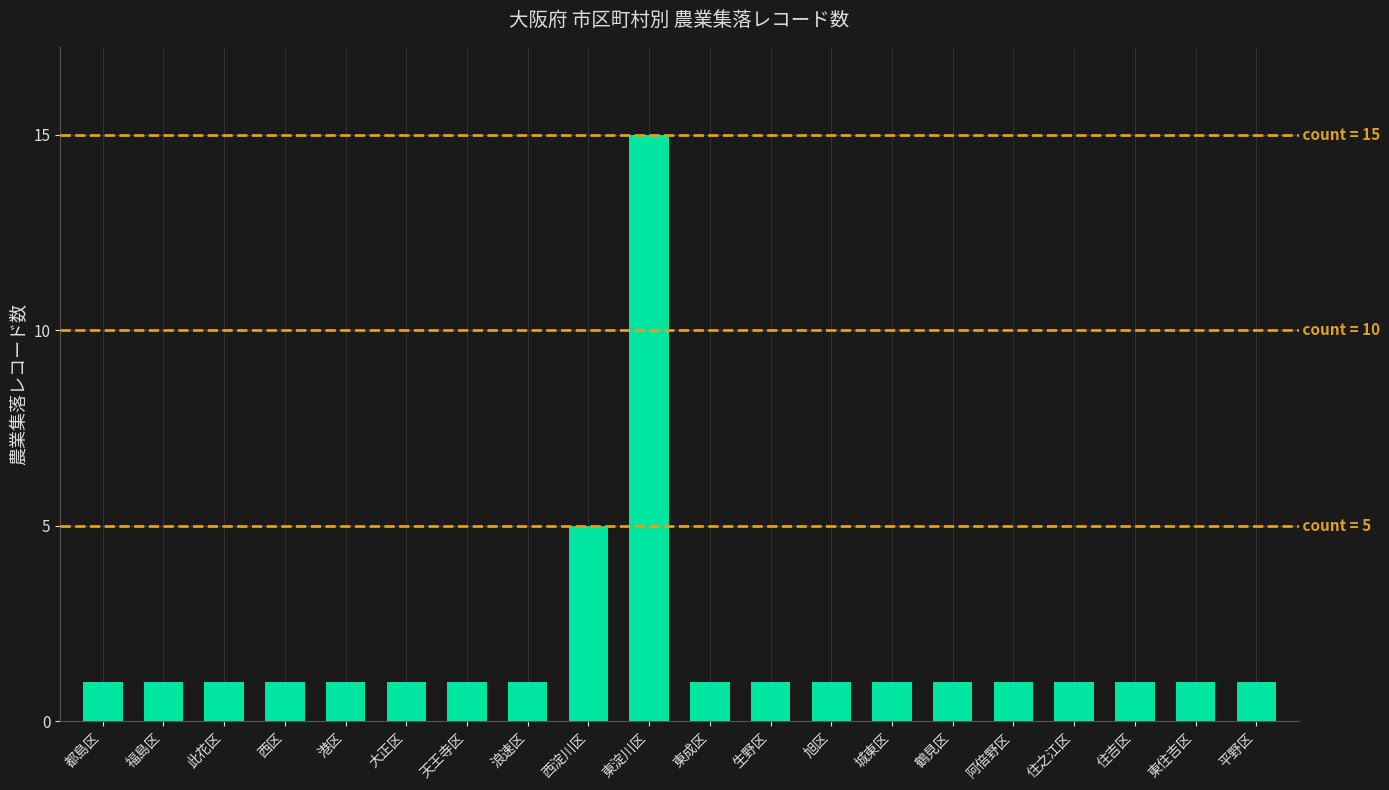

What is the value of the 8th bar from the left?

1